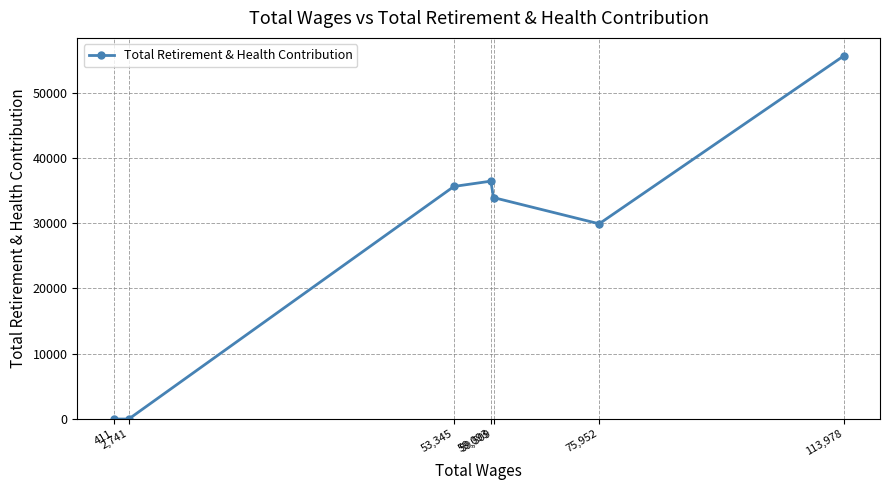

What is the maximum value shown in the chart?

55584